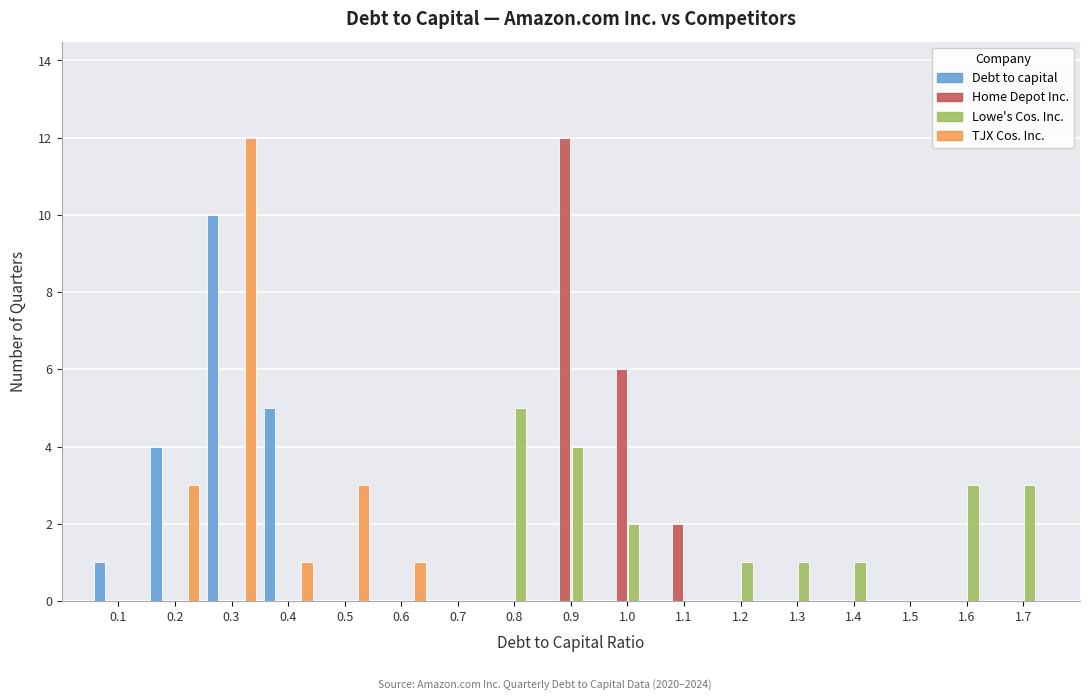

What is the sum of all TJX Cos. Inc. values?

20